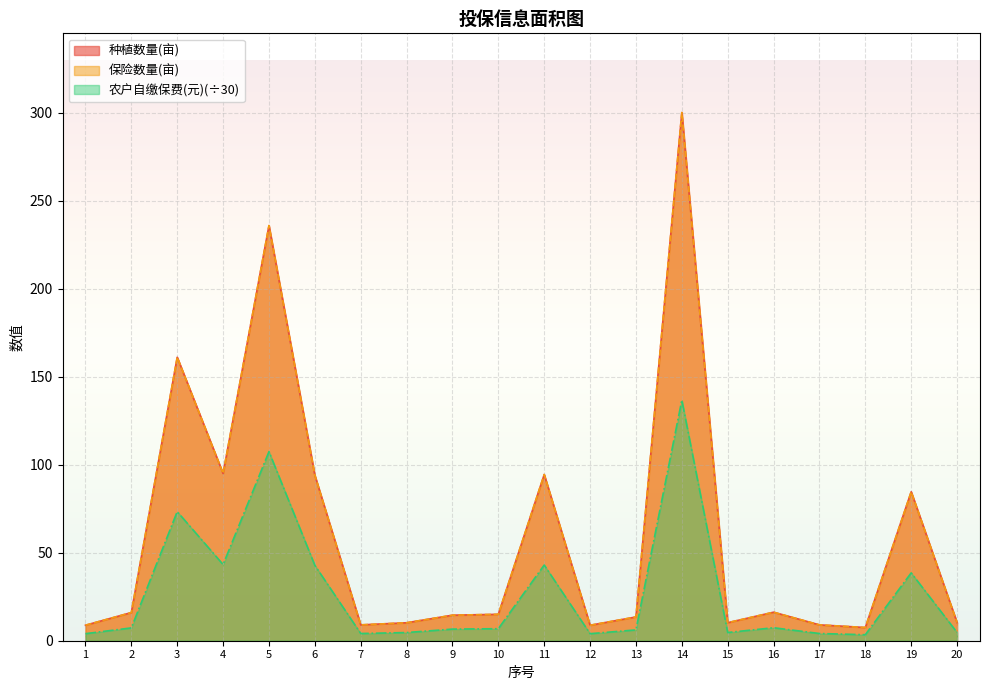

At which category does the chart reach its minimum across all series?

18